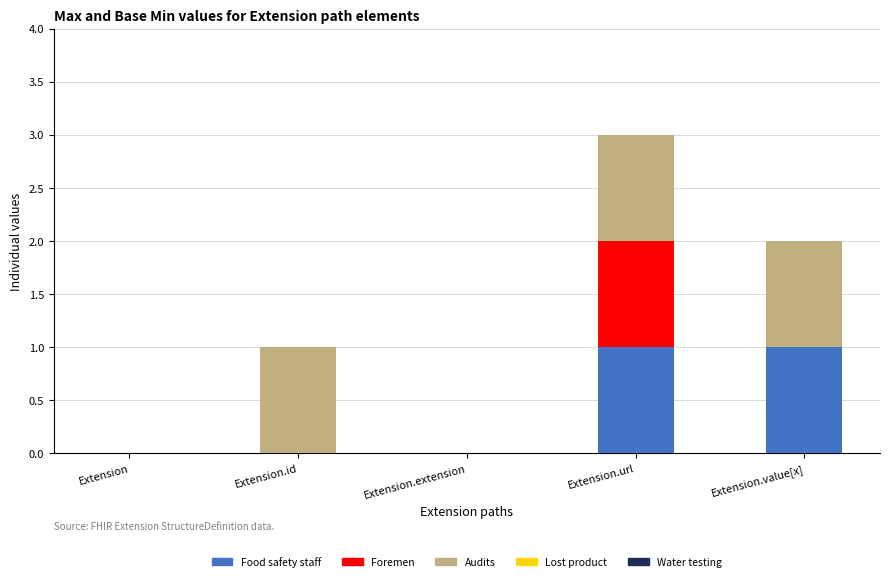

The value of Food safety staff at Extension.url is 1. True or false?

True